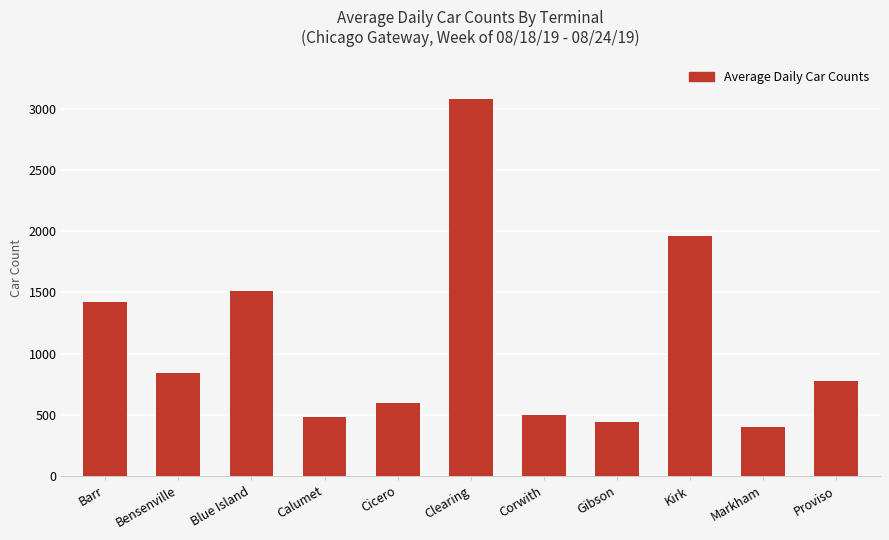

What position from the left is Corwith?

7